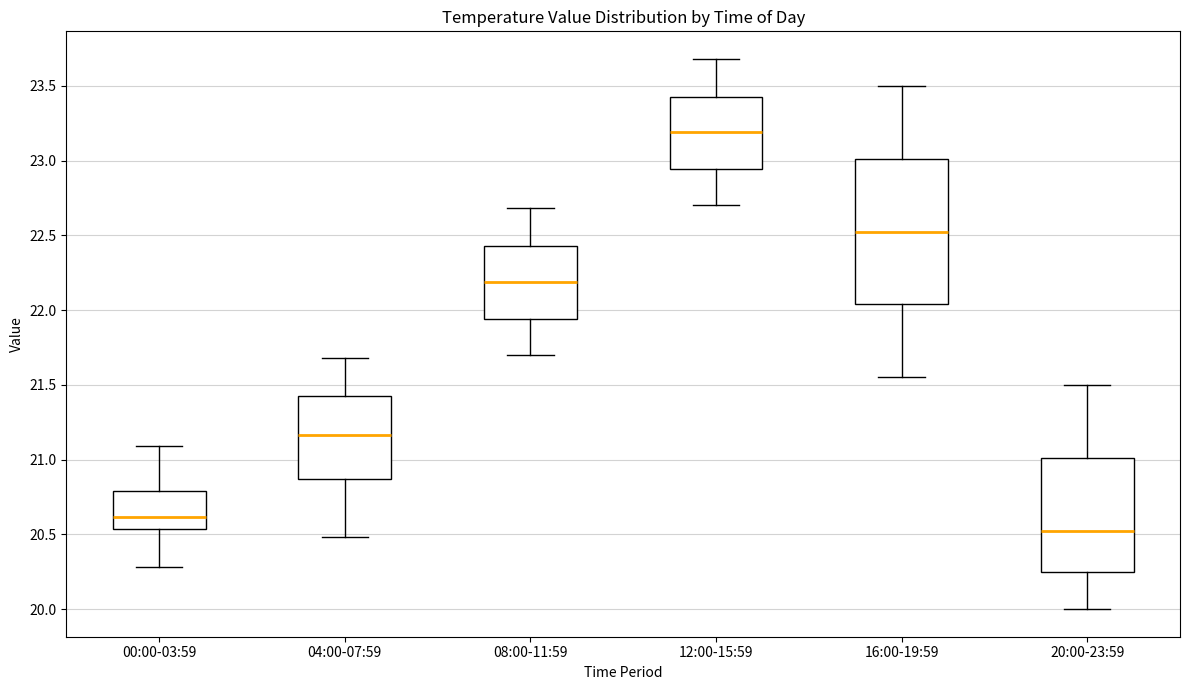

Which box is the tallest, from its lower edge to its upper edge?

16:00-19:59